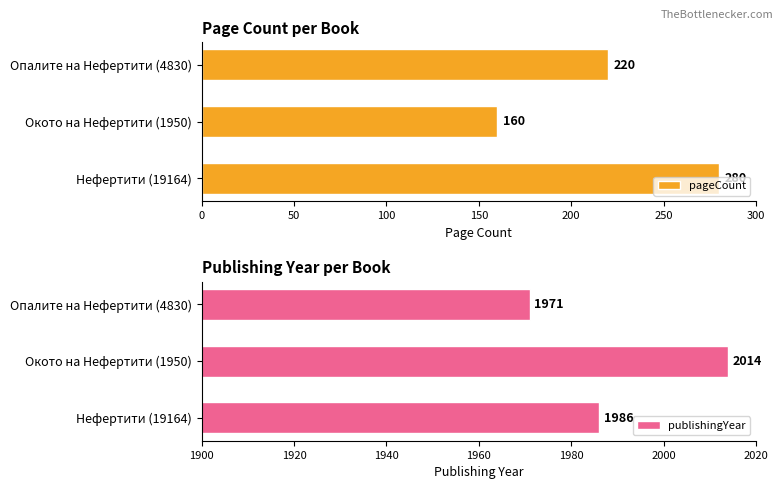

What is the average value of the pageCount series?

220